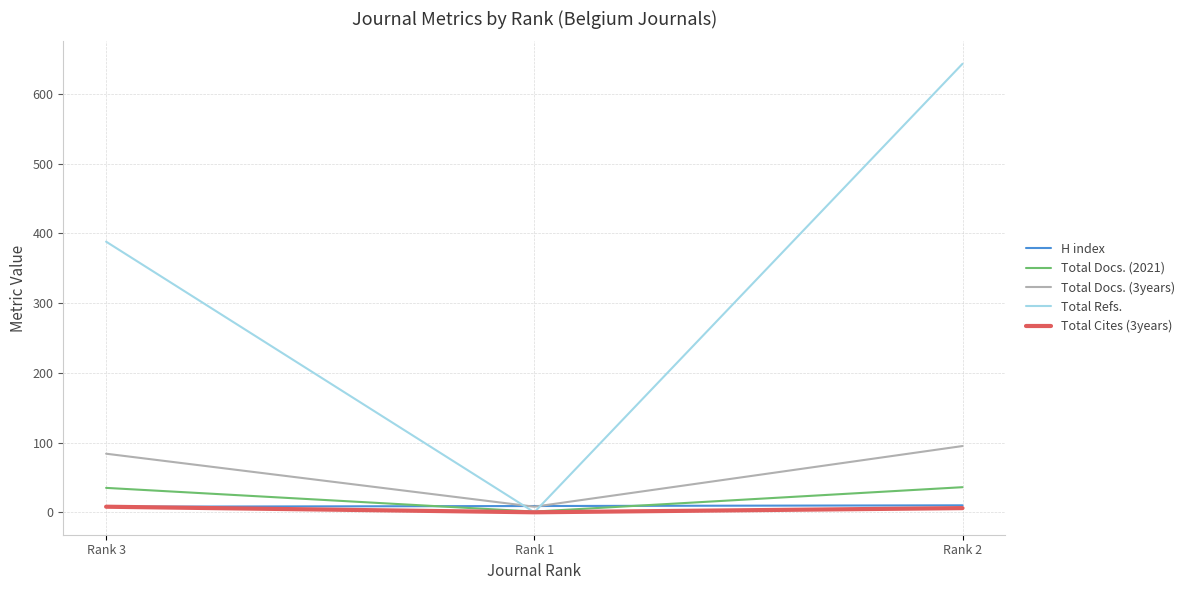

What is the average value of the Total Docs. (2021) series?

24